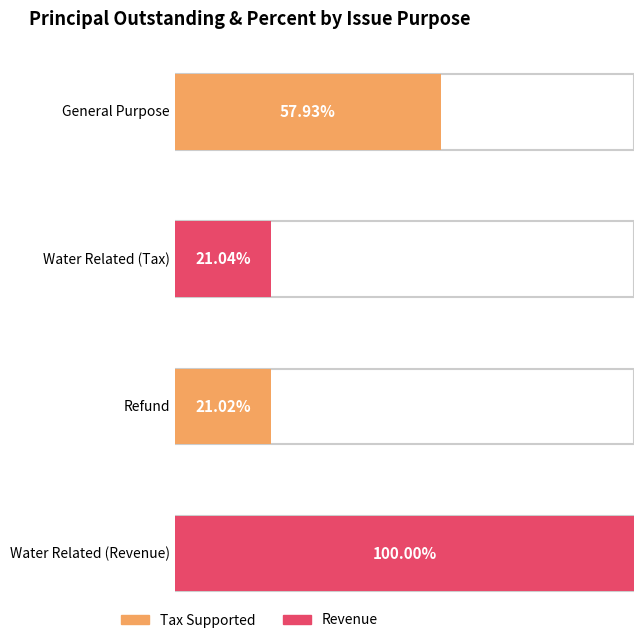

Reading right to left, transcribe all the data shown in this chart.

General Purpose: Percent=57.9	PrincipalOutstanding=17345000.0
Water Related (Tax): Percent=21.0	PrincipalOutstanding=6300000.0
Refund: Percent=21.0	PrincipalOutstanding=6295000.0
Water Related (Revenue): Percent=100.0	PrincipalOutstanding=62685000.0